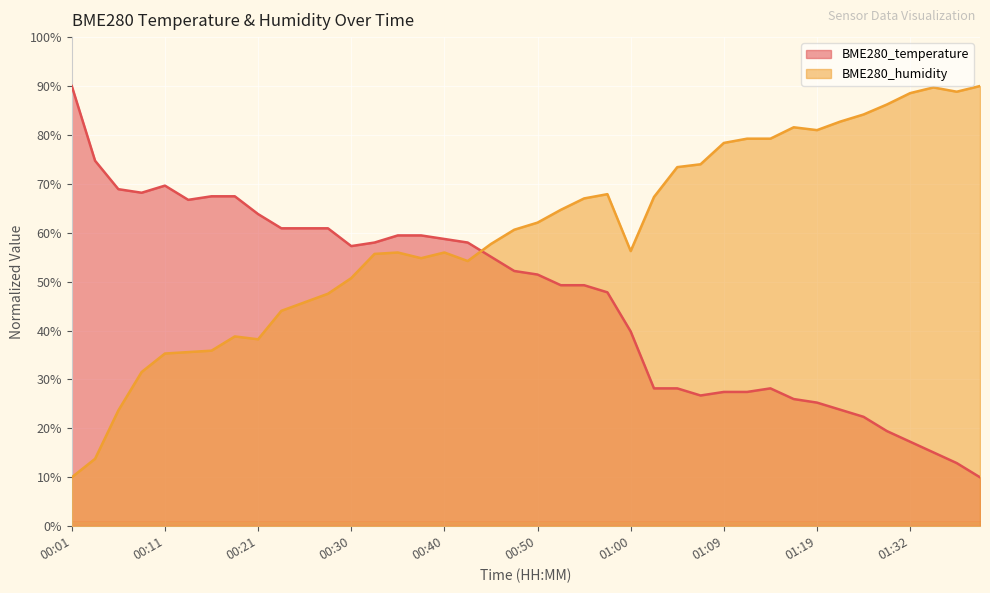

True or false: BME280_temperature and BME280_humidity cross at least once.

True